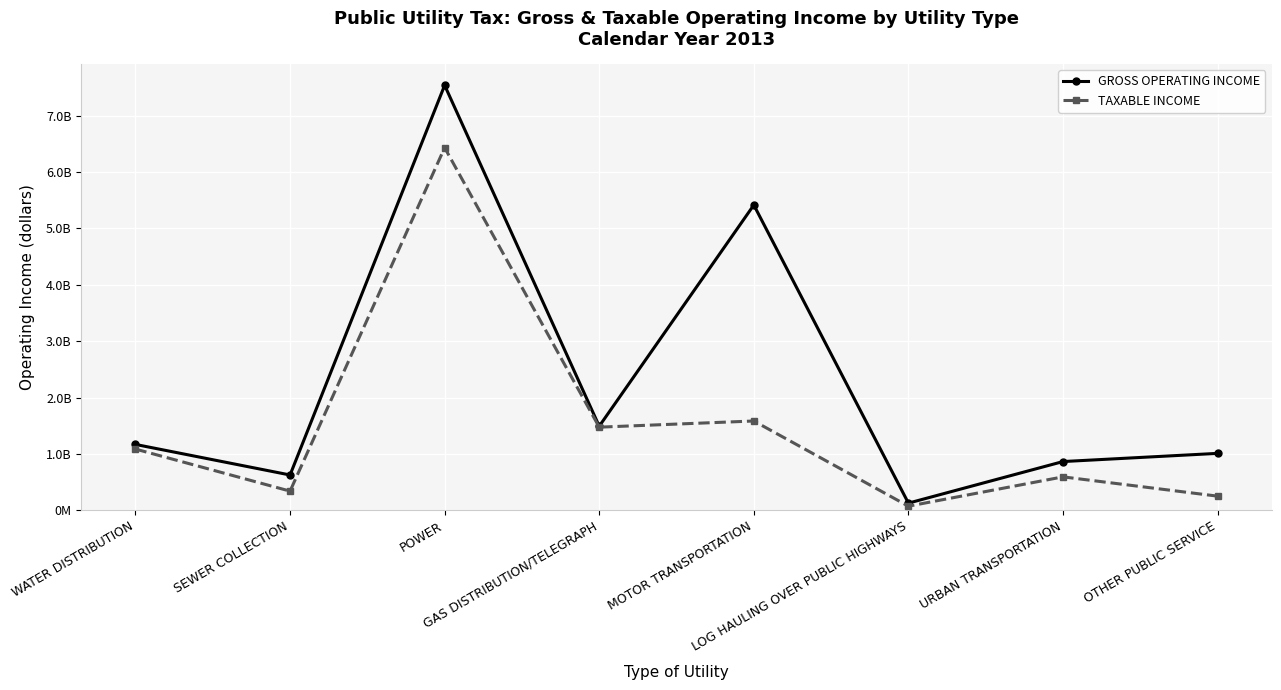

Reading right to left, what are all the values shown in this chart?

GROSS OPERATING INCOME: 1009614086	864423140	126967011	5415348056	1491318683	7539059746	626097475	1168072146
TAXABLE INCOME: 250787639	592900405	72765505	1583996552	1474428034	6432615256	339832828	1085975702